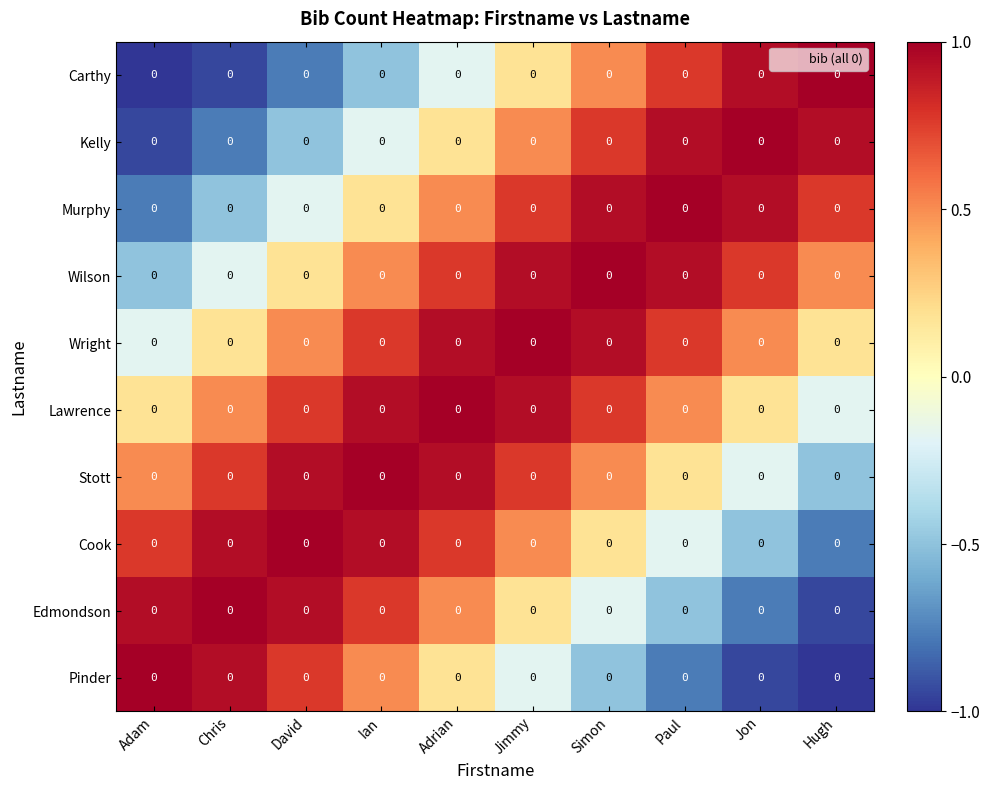

How many values in the Carthy series are below 0?

5